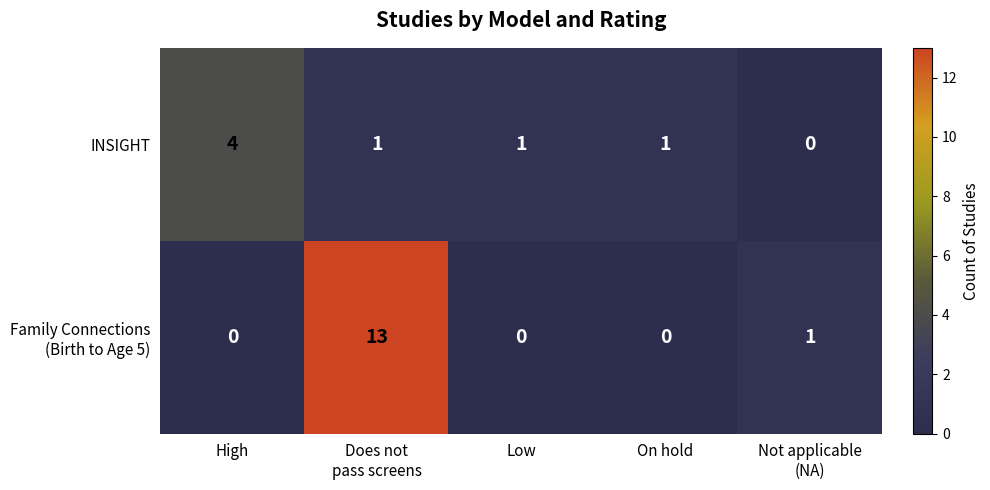

Which category has the highest value in the INSIGHT series?

High